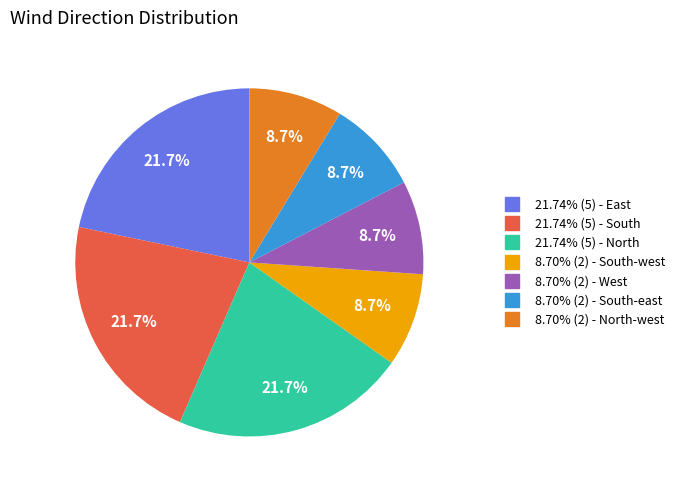

Count the number of slices in the pie.

7